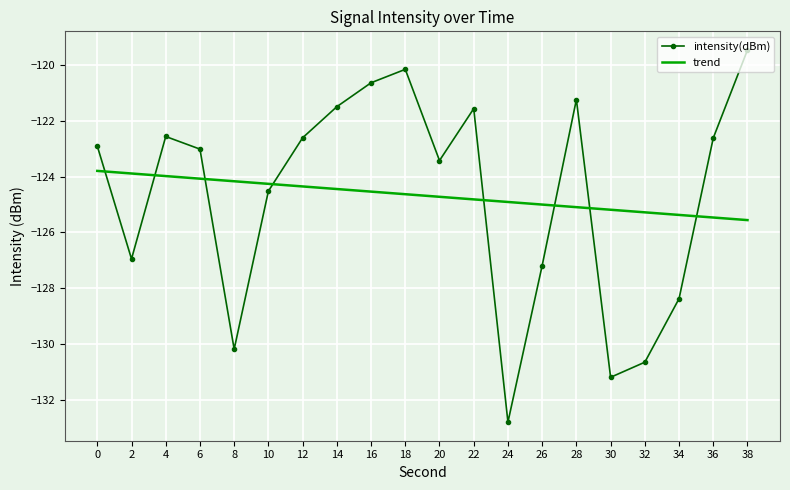

What is the difference between the highest and lowest values at 18?

4.5